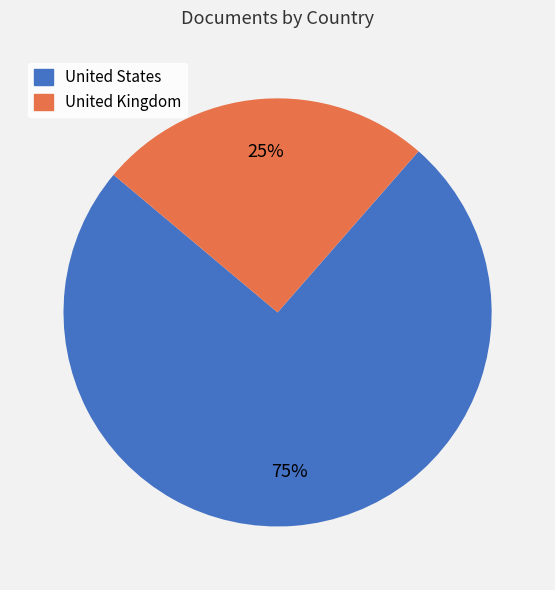

To the nearest percent, what is the average slice percentage?

50%